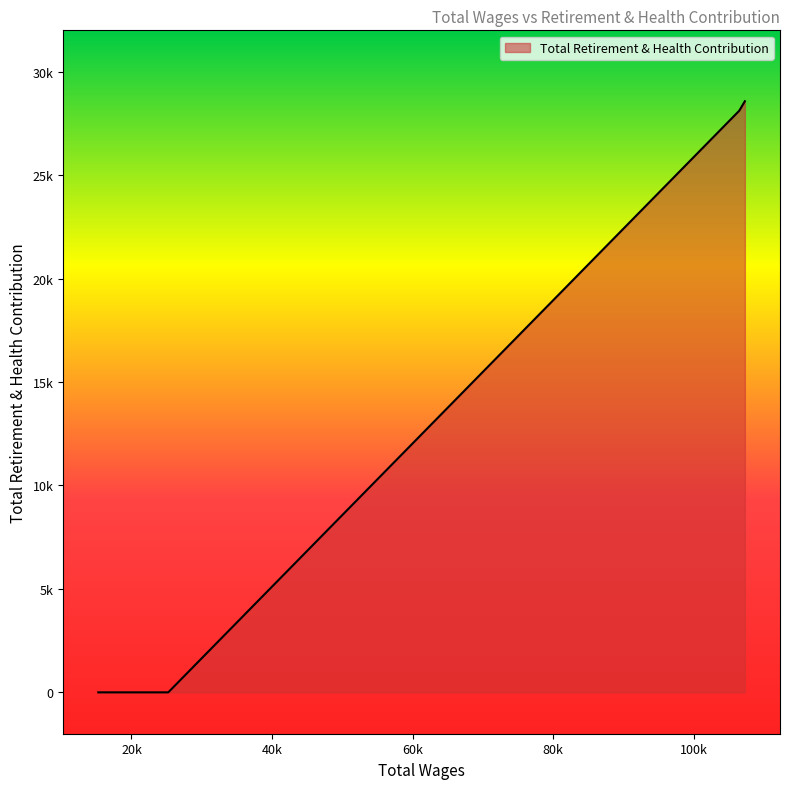

Rank the categories by value from lowest to highest.

25233.0, 23500.0, 21000.0, 16112.0, 15273.0, 106500.0, 107298.0